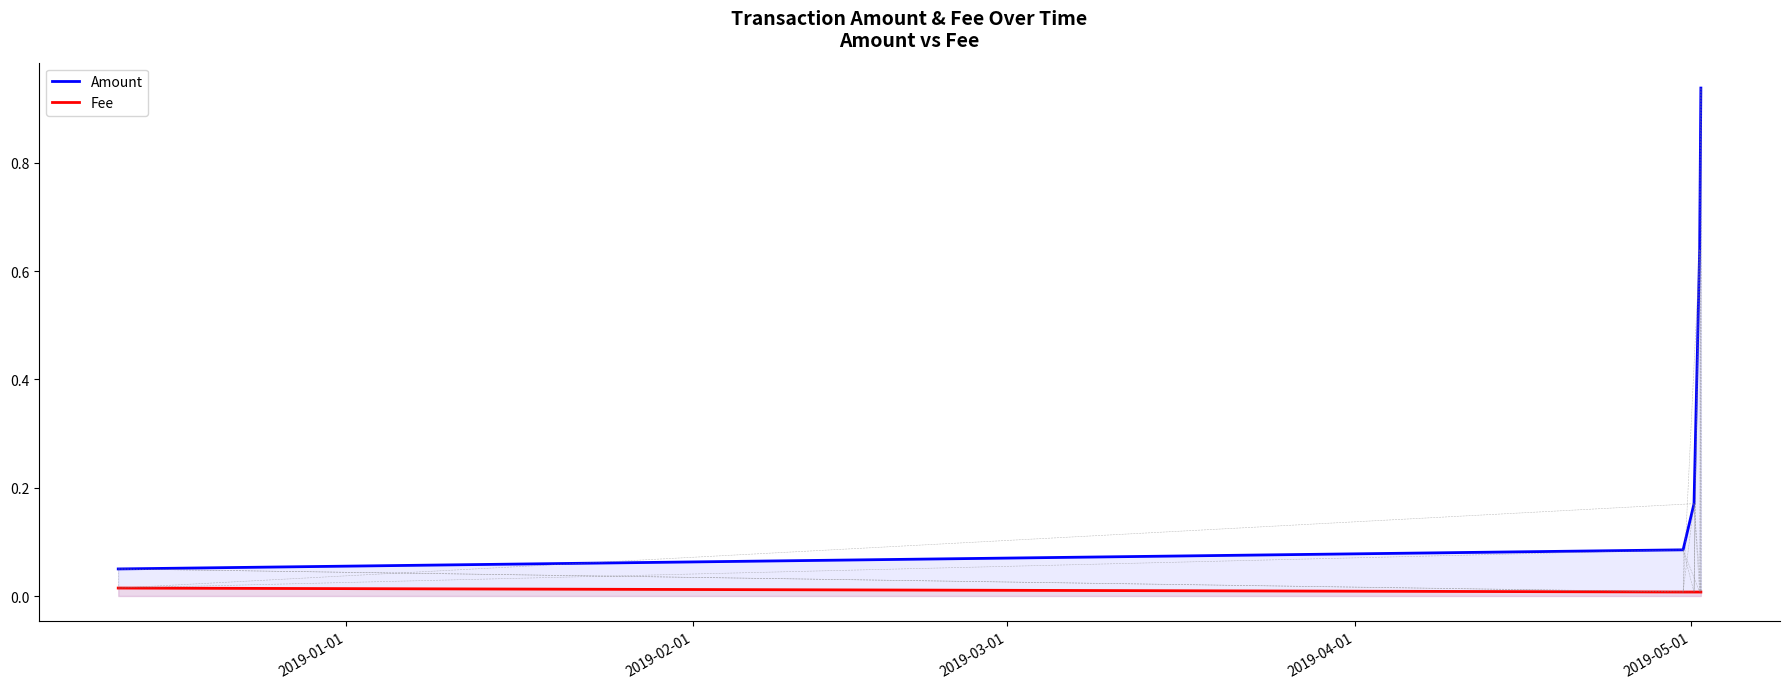

What is the difference between the maximum and minimum values in the Amount series?

0.9